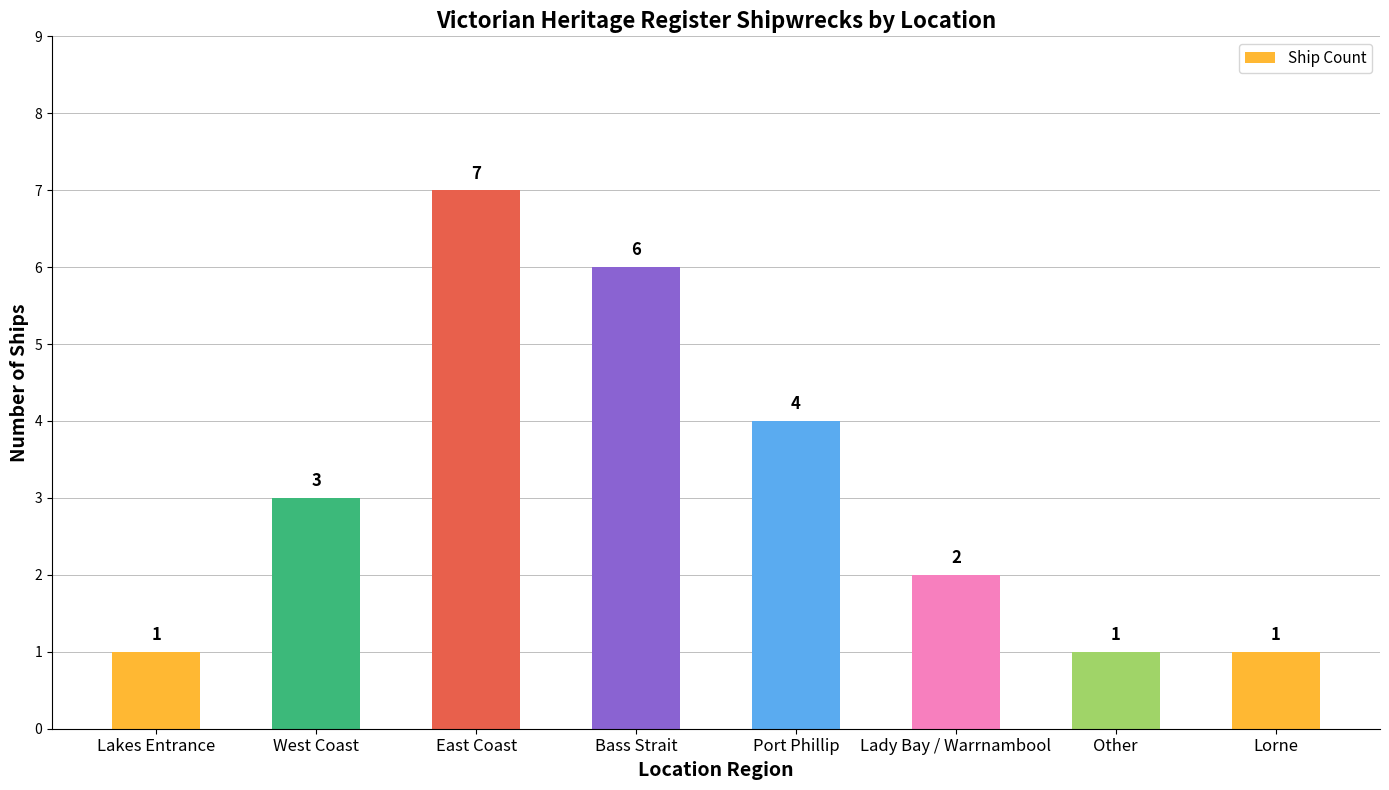

Count the values in the range 1 to 6.

7